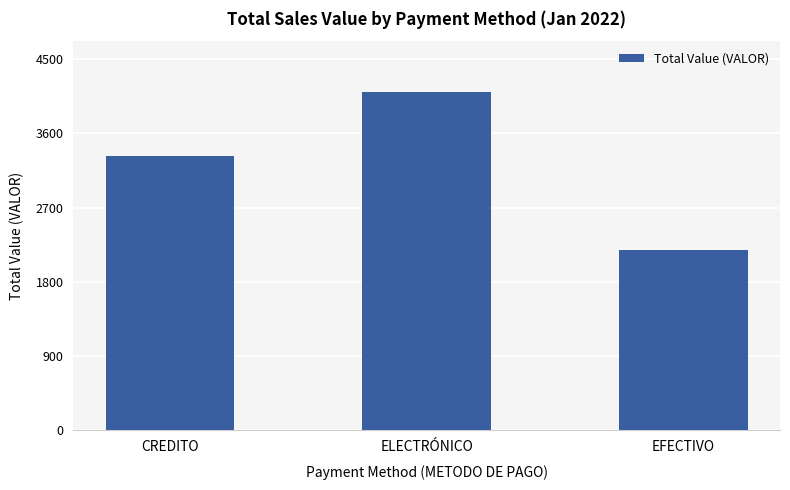

What is the label of the 1st bar from the left?

CREDITO